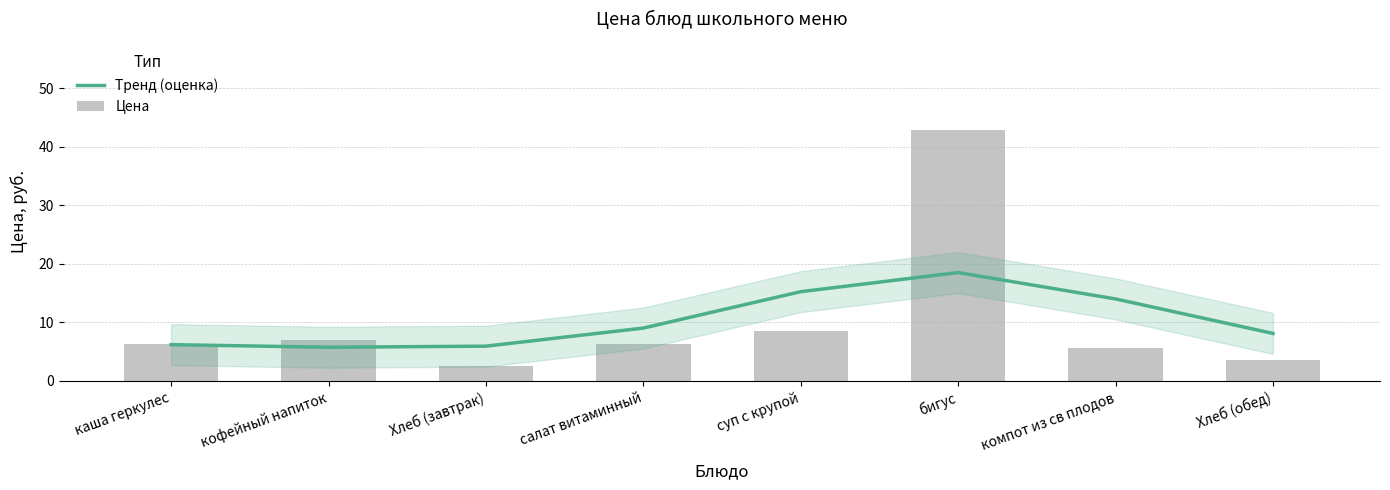

What is the label of the 6th bar from the right?

Хлеб (завтрак)